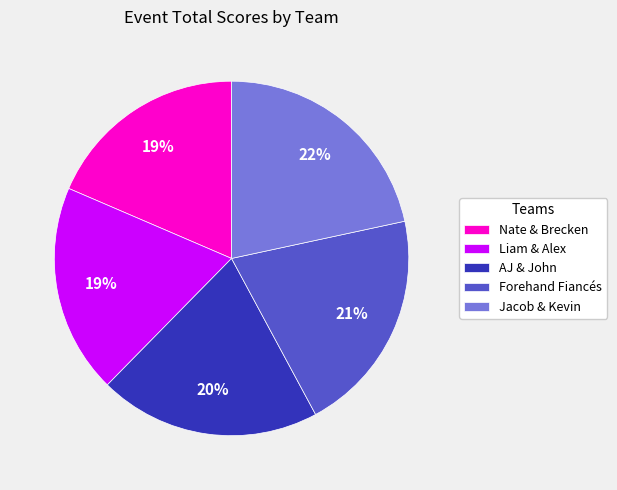

To the nearest percent, what is the difference between the Nate & Brecken and Forehand Fiancés slice percentages?

2%